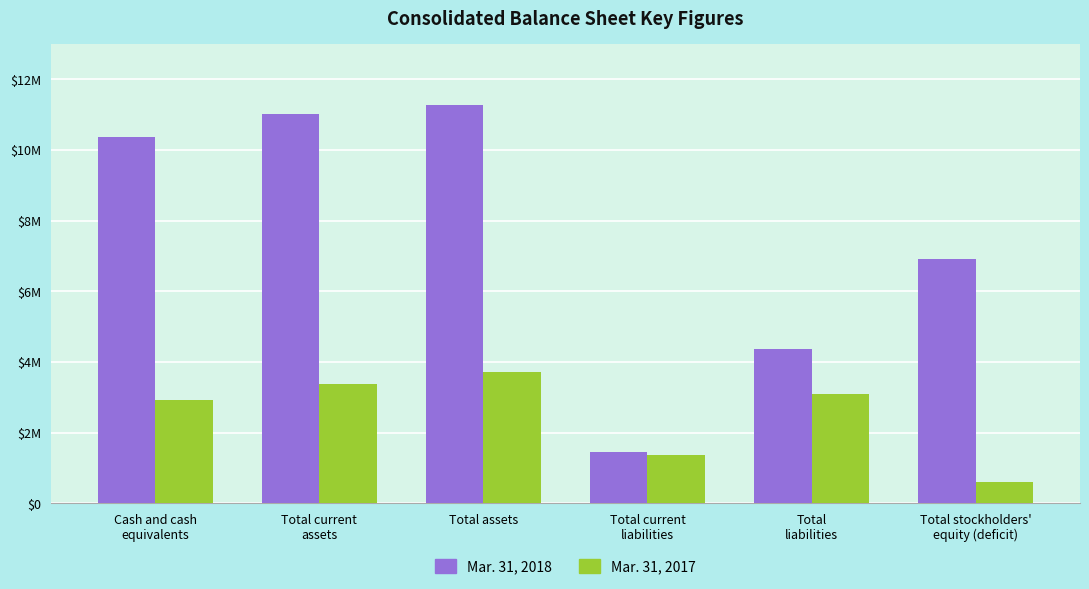

Rank the series by their maximum value, from lowest to highest.

Mar. 31, 2017, Mar. 31, 2018